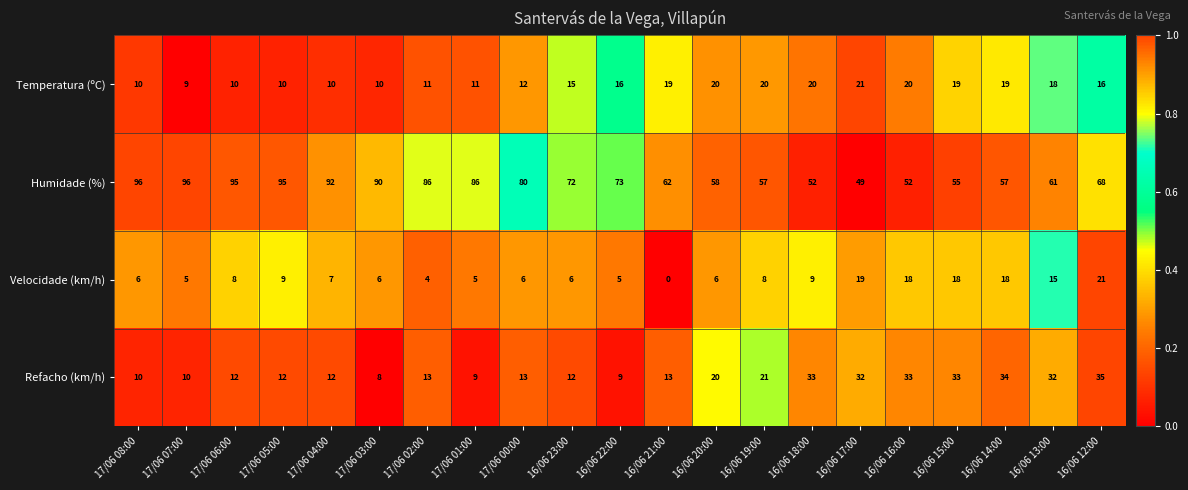

How many data points does each series have?

21